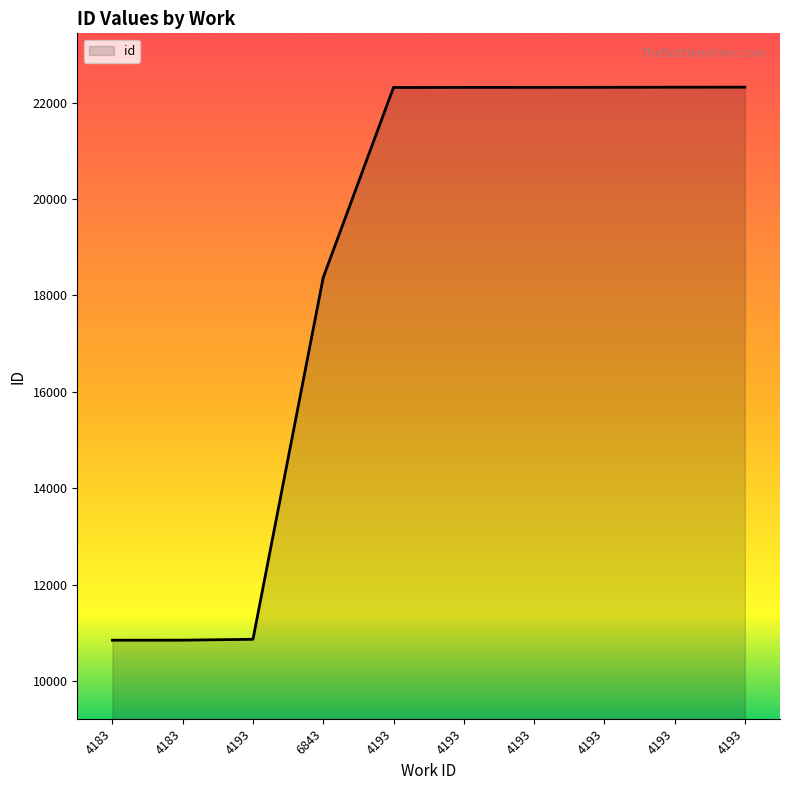

How many lines are shown in the chart?

1